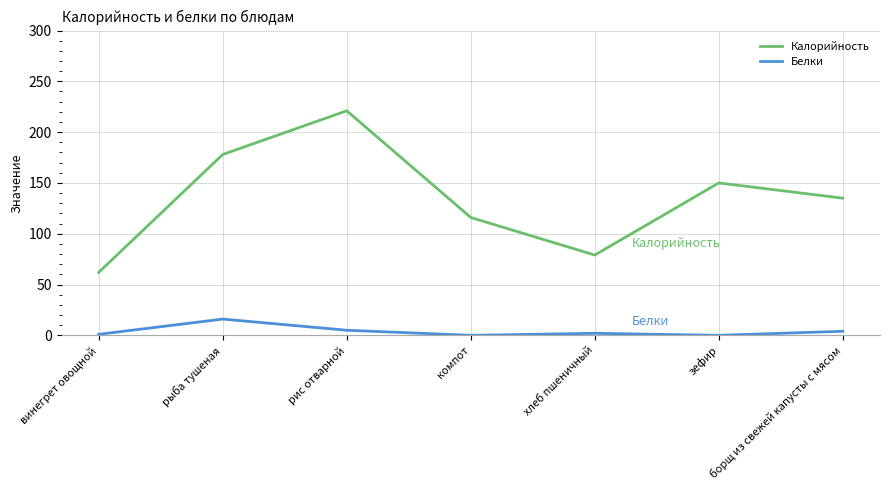

Rank the series by their average value, from highest to lowest.

Калорийность, Белки